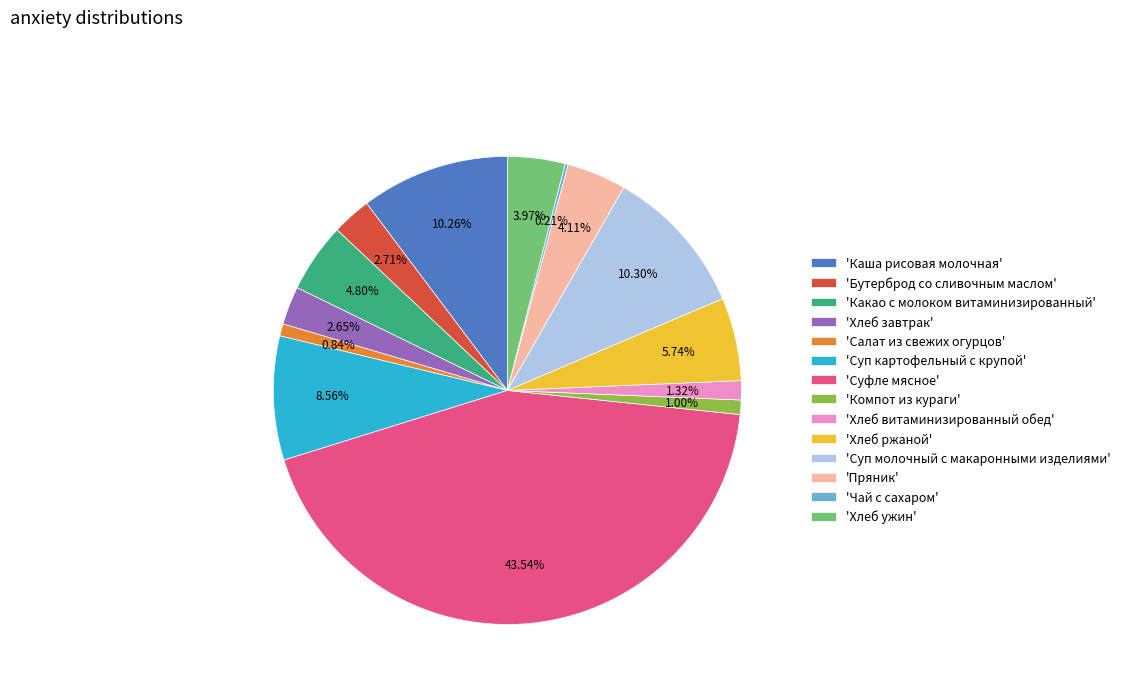

Is there a majority slice in this chart?

No